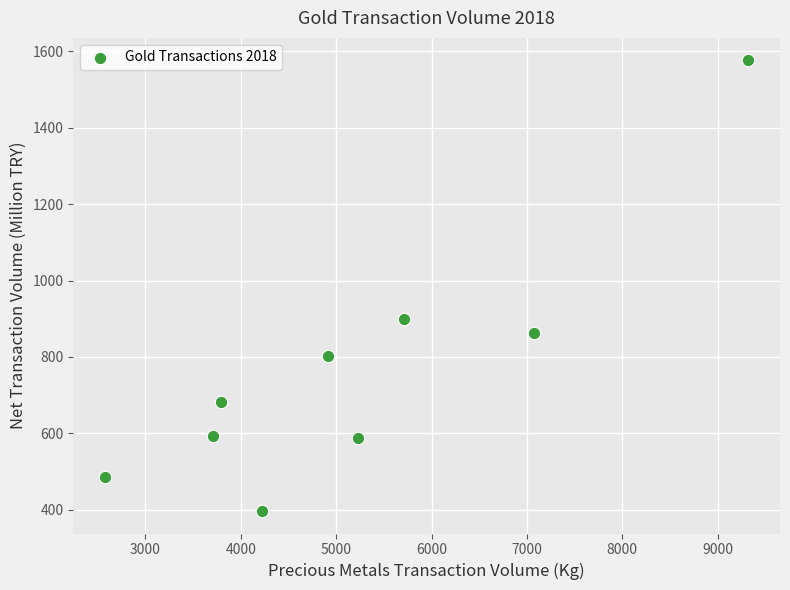

What Y value in the scatter plot is closest to 986?

899